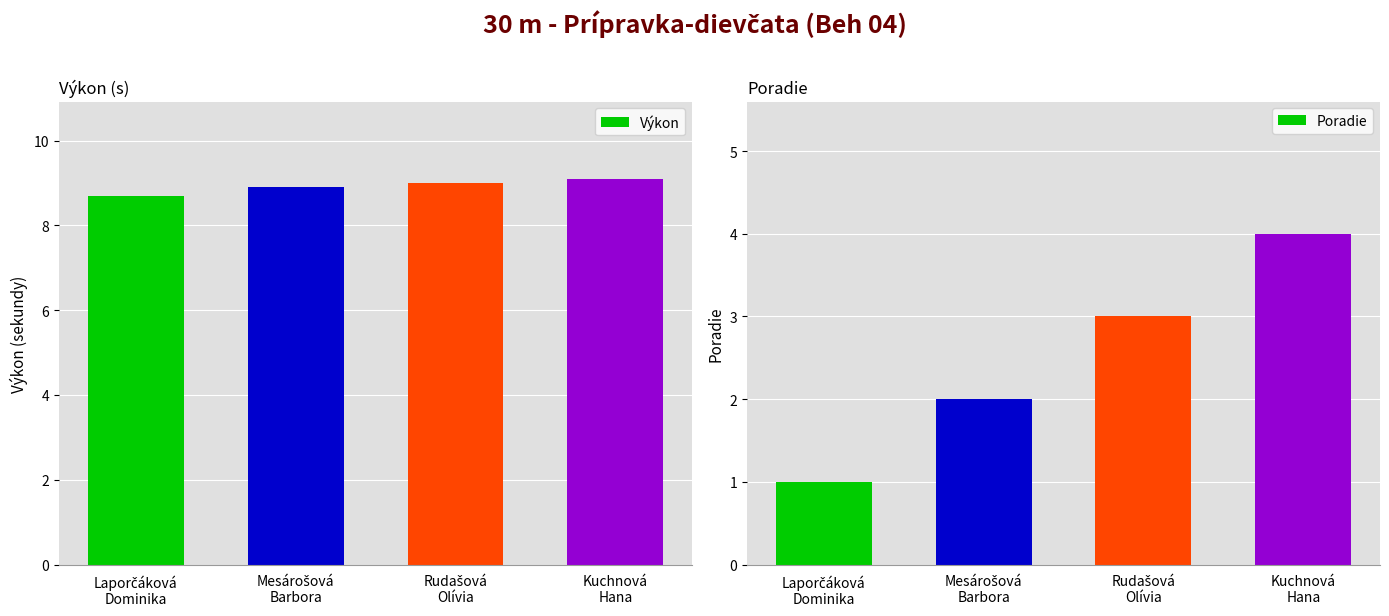

What position from the right is Mesárošová
Barbora?

3